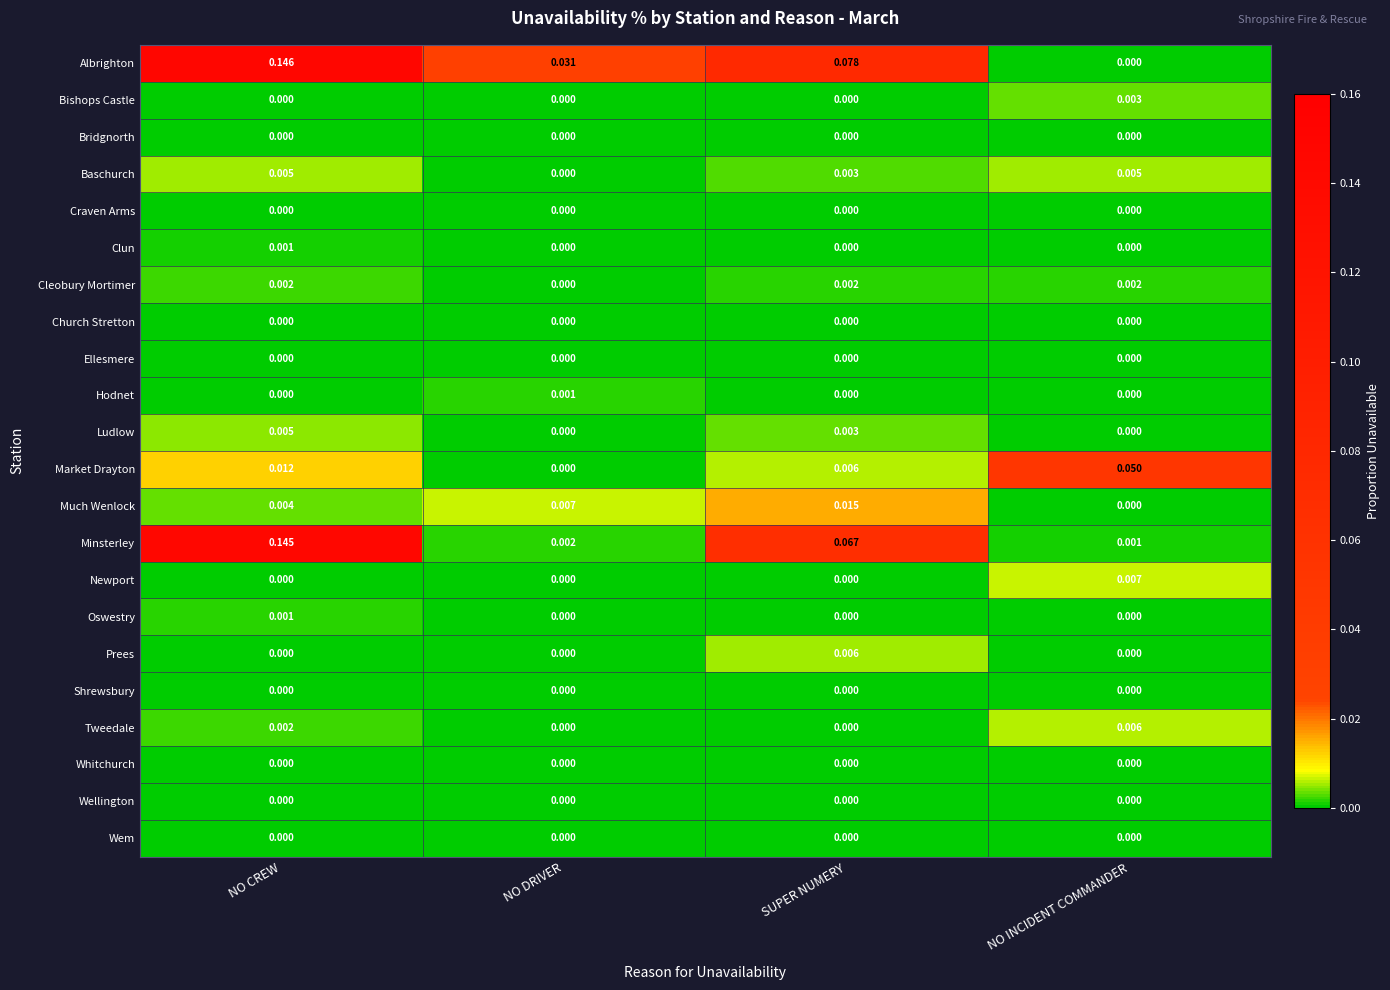

Which series has the largest total across all categories?

Albrighton